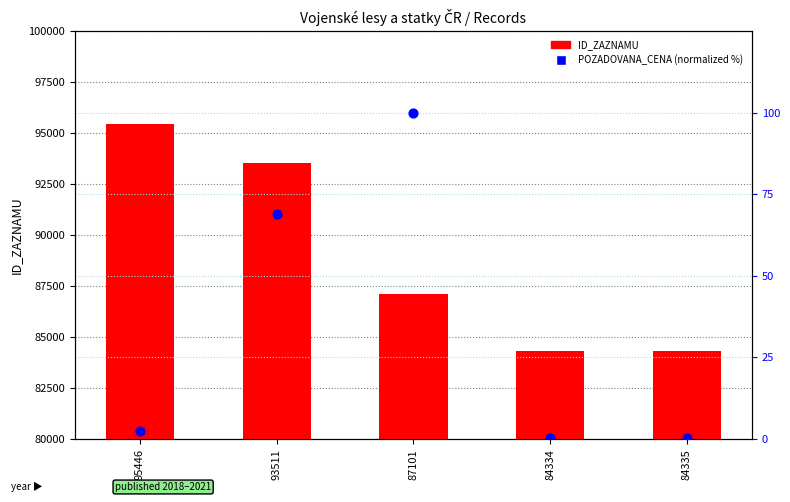

At how many categories does at least one series exceed 51611?

5